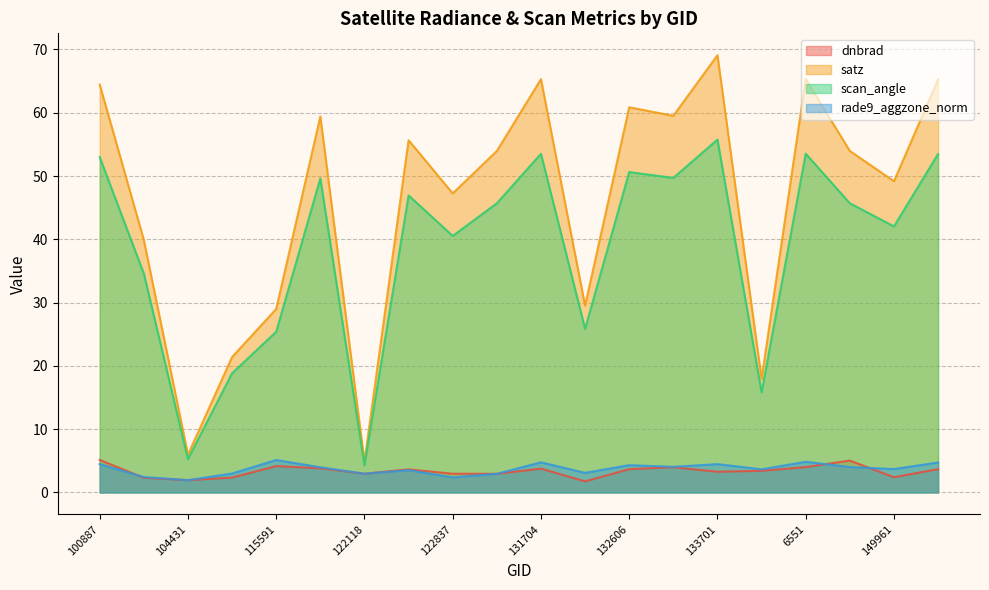

Reading left to right, what are all the values shown in this chart?

dnbrad: 100887=5.1	104315=2.3	104431=1.9	115113=2.3	115591=4.2	121771=3.8	122118=3.0	122463=3.6	122837=3.0	123728=2.9	131704=3.8	132076=1.8	132606=3.7	132798=4.0	133701=3.3	134076=3.4	6551=4.0	137852=5.0	149961=2.4	150147=3.7
satz: 100887=64.5	104315=39.9	104431=6.0	115113=21.4	115591=29.0	121771=59.4	122118=4.9	122463=55.7	122837=47.3	123728=54.0	131704=65.3	132076=29.5	132606=60.9	132798=59.5	133701=69.1	134076=17.9	6551=65.3	137852=54.0	149961=49.2	150147=65.3
scan_angle: 100887=53.0	104315=34.6	104431=5.3	115113=18.8	115591=25.4	121771=49.6	122118=4.3	122463=46.9	122837=40.5	123728=45.7	131704=53.5	132076=25.9	132606=50.6	132798=49.7	133701=55.8	134076=15.8	6551=53.5	137852=45.7	149961=42.0	150147=53.5
rade9_aggzone_norm: 100887=4.5	104315=2.4	104431=1.9	115113=3.0	115591=5.1	121771=4.0	122118=3.0	122463=3.5	122837=2.4	123728=2.9	131704=4.8	132076=3.1	132606=4.3	132798=4.0	133701=4.5	134076=3.7	6551=4.8	137852=4.0	149961=3.7	150147=4.7